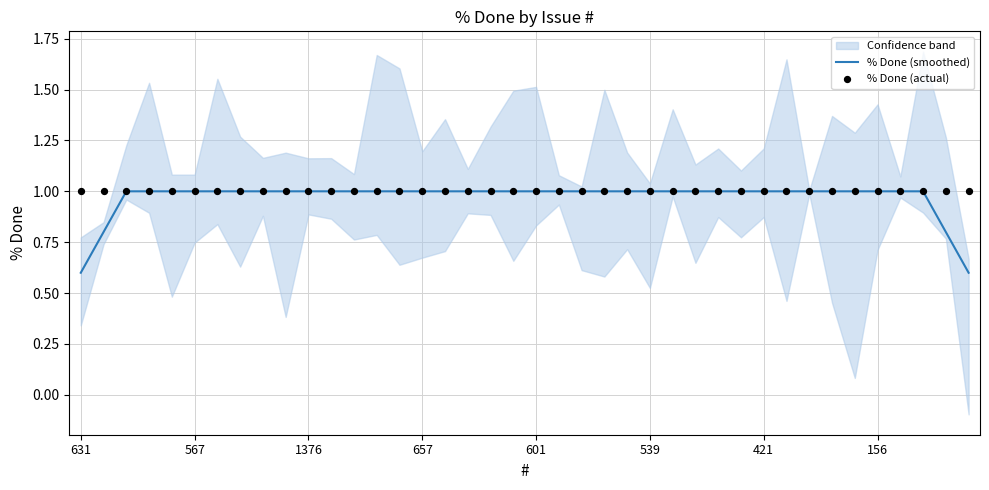

The value of % Done (smoothed) at 631 is 0.6. True or false?

True